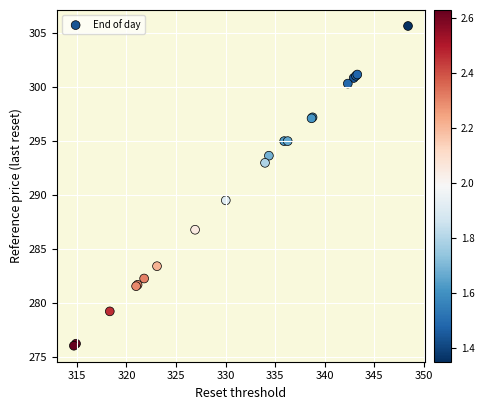

What Y value in the scatter plot is closest to 290?

289.5